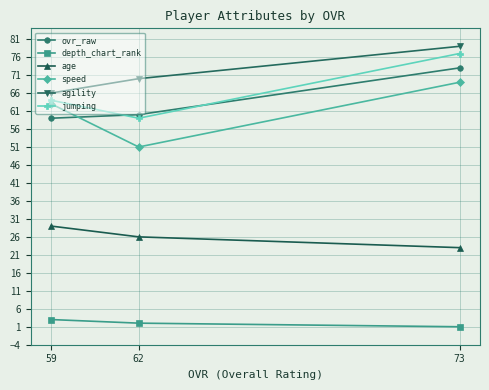

What is the difference between the maximum and minimum values in the jumping series?

18